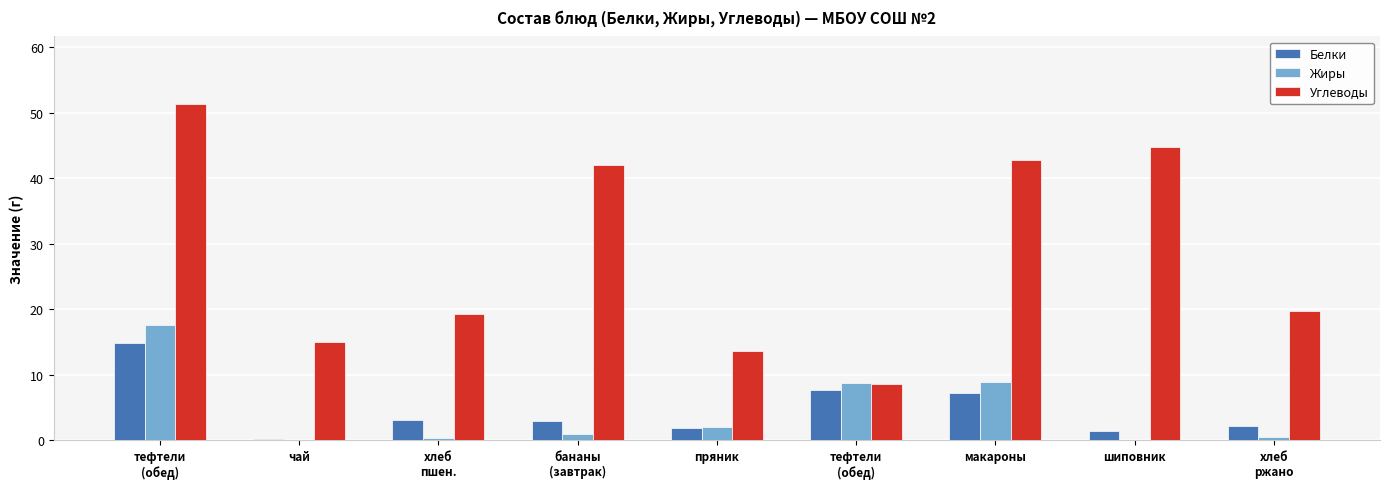

Does the chart contain stacked bars?

No